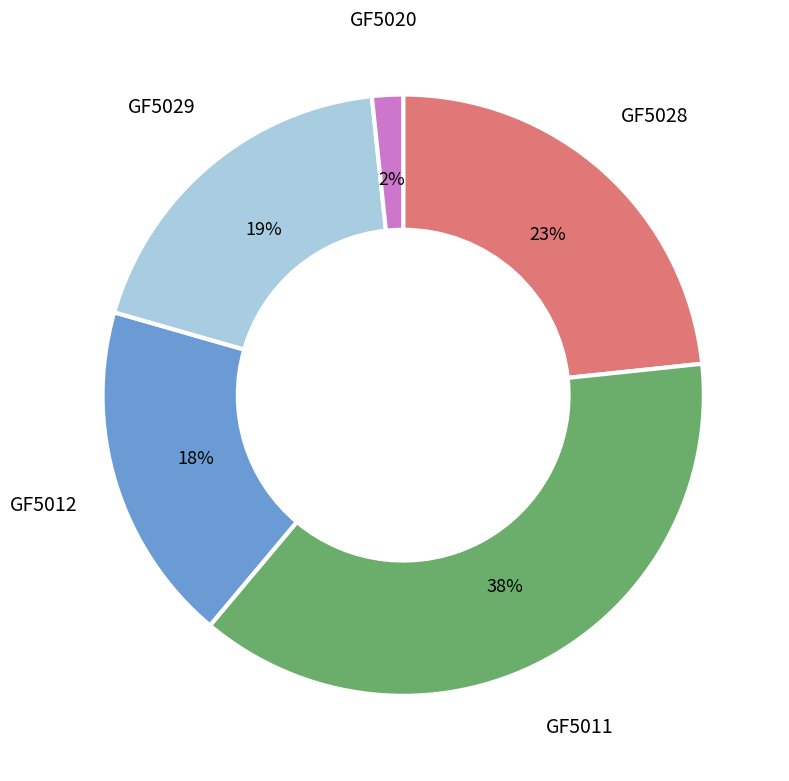

What is the largest slice in the pie chart?

GF5011